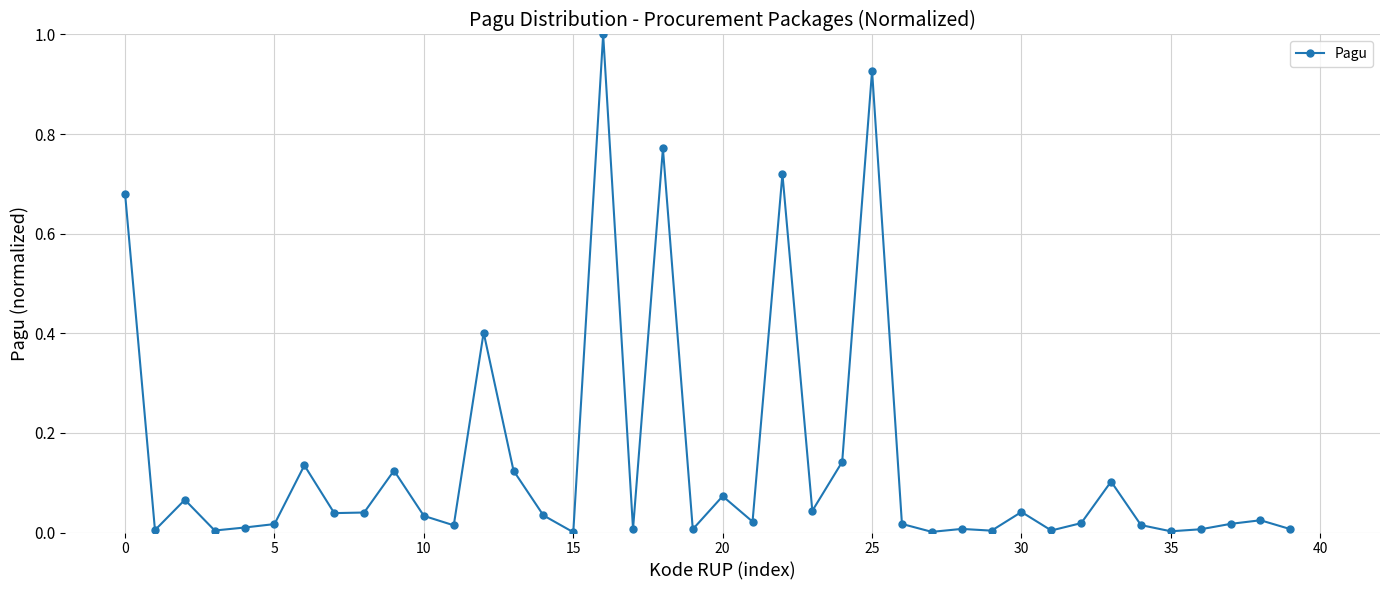

What is the sum of all values?

5.7